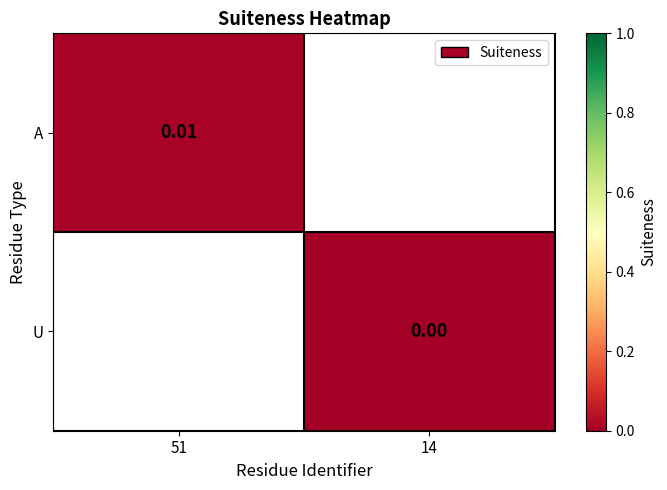

How many categories are shown in the chart?

2